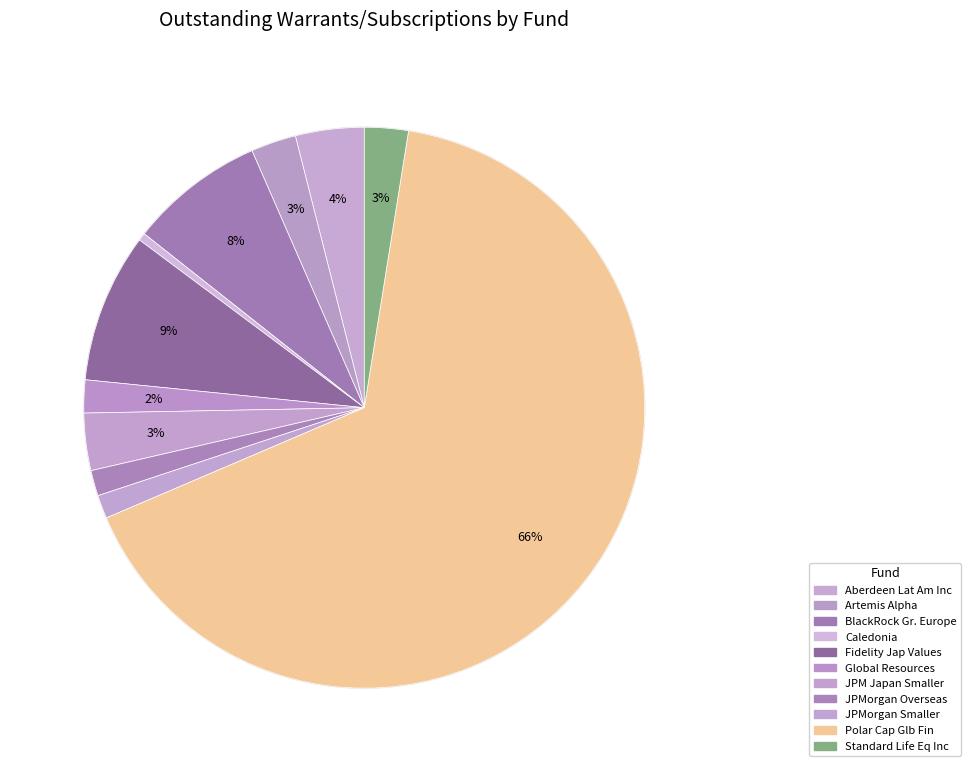

To the nearest percent, what is the difference between the largest and smallest slice percentages?

66%